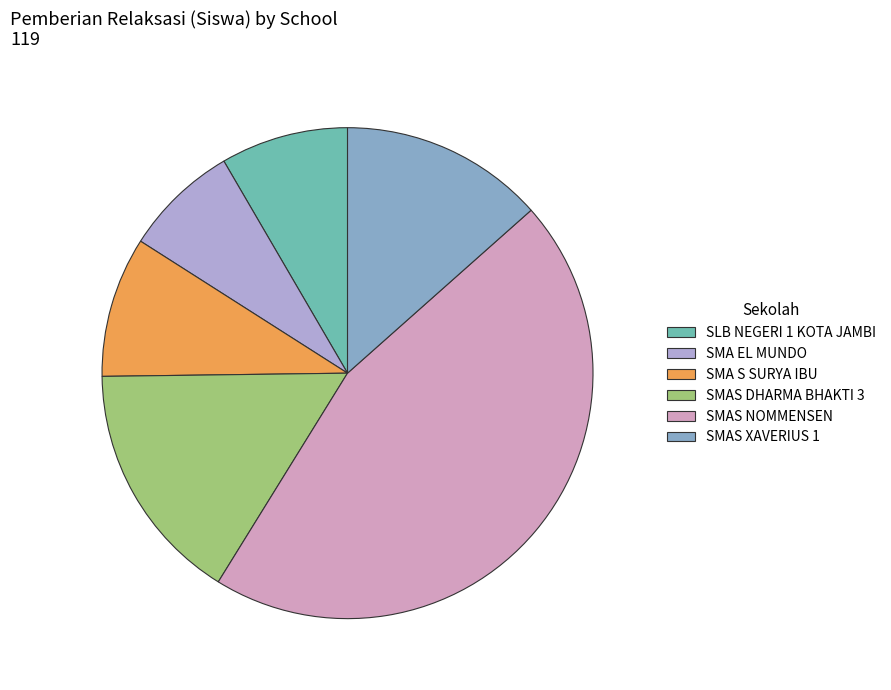

Is there any slice that represents more than half of the pie?

No